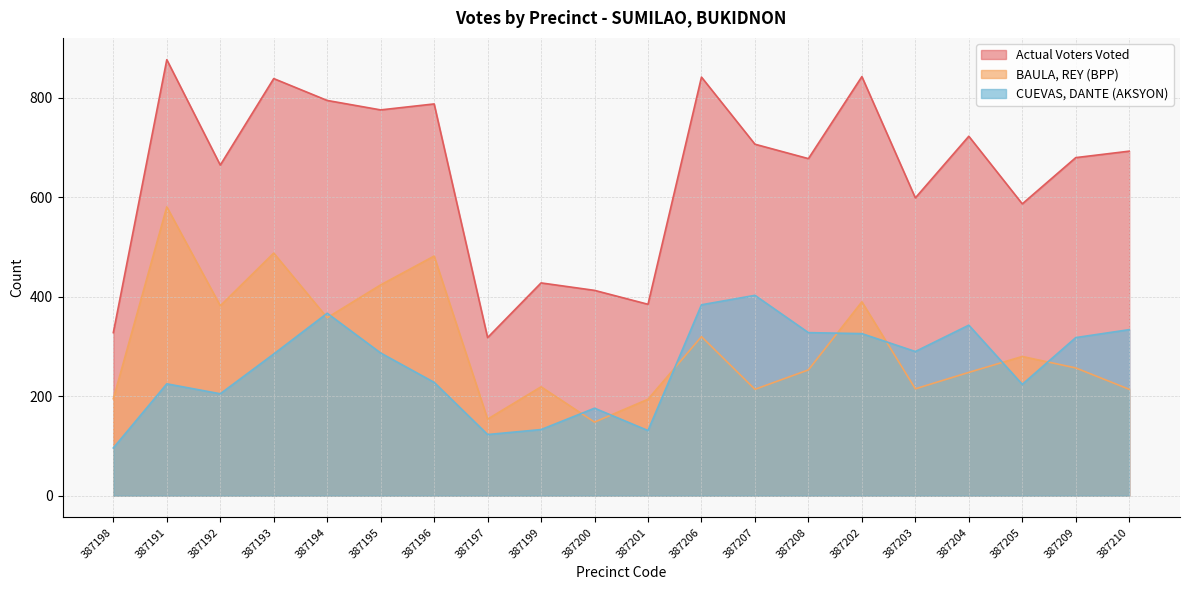

What is the spread (max minus min) of values at 387191?

652